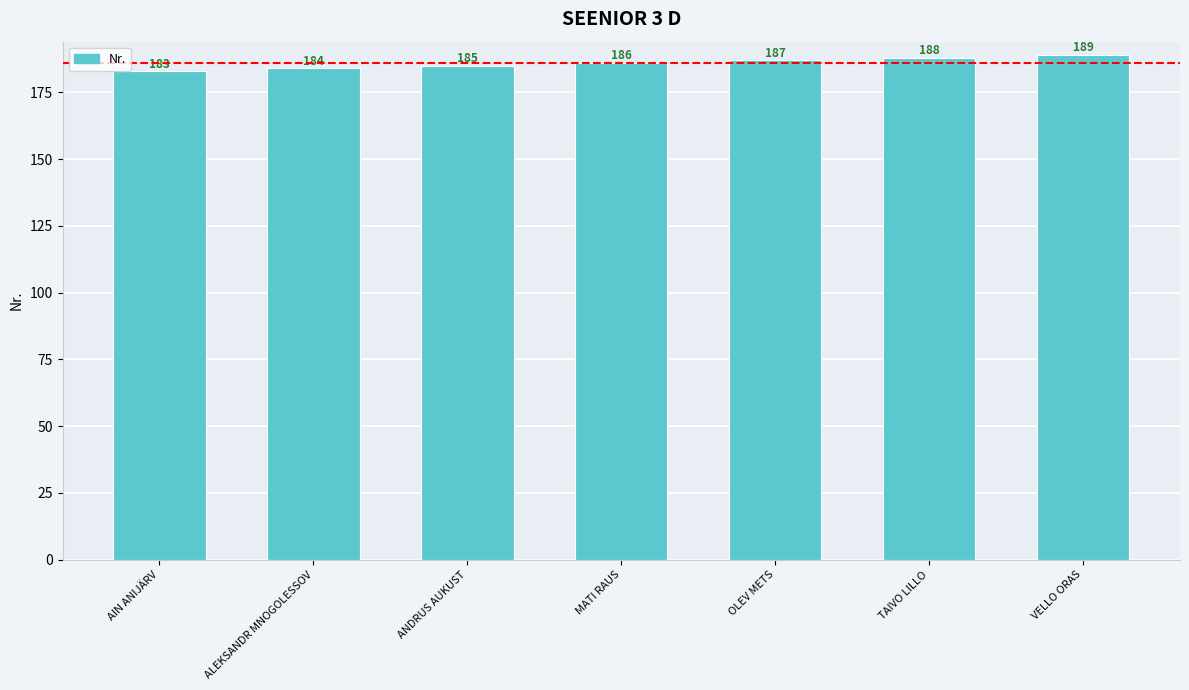

How many data points are less than 186?

3